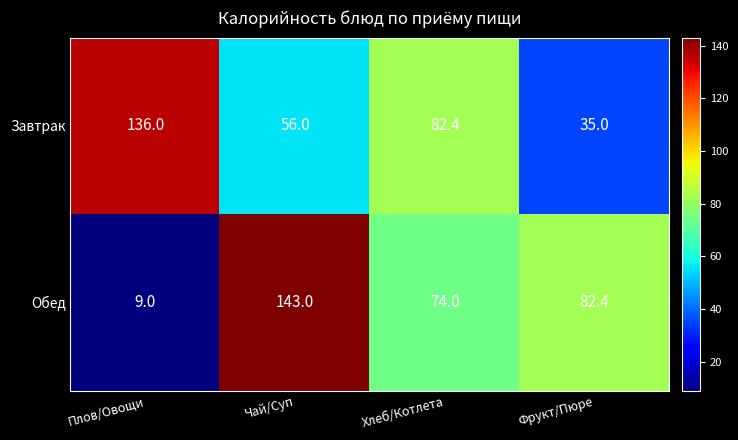

How many series are shown in this chart?

2